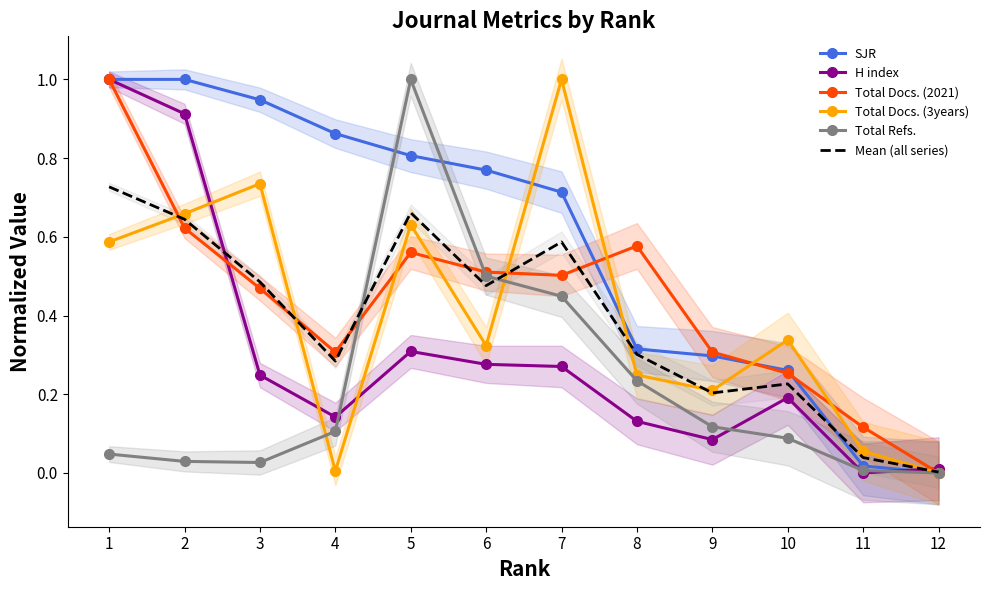

What is the value of the H index point at the 5th from the left?

0.3